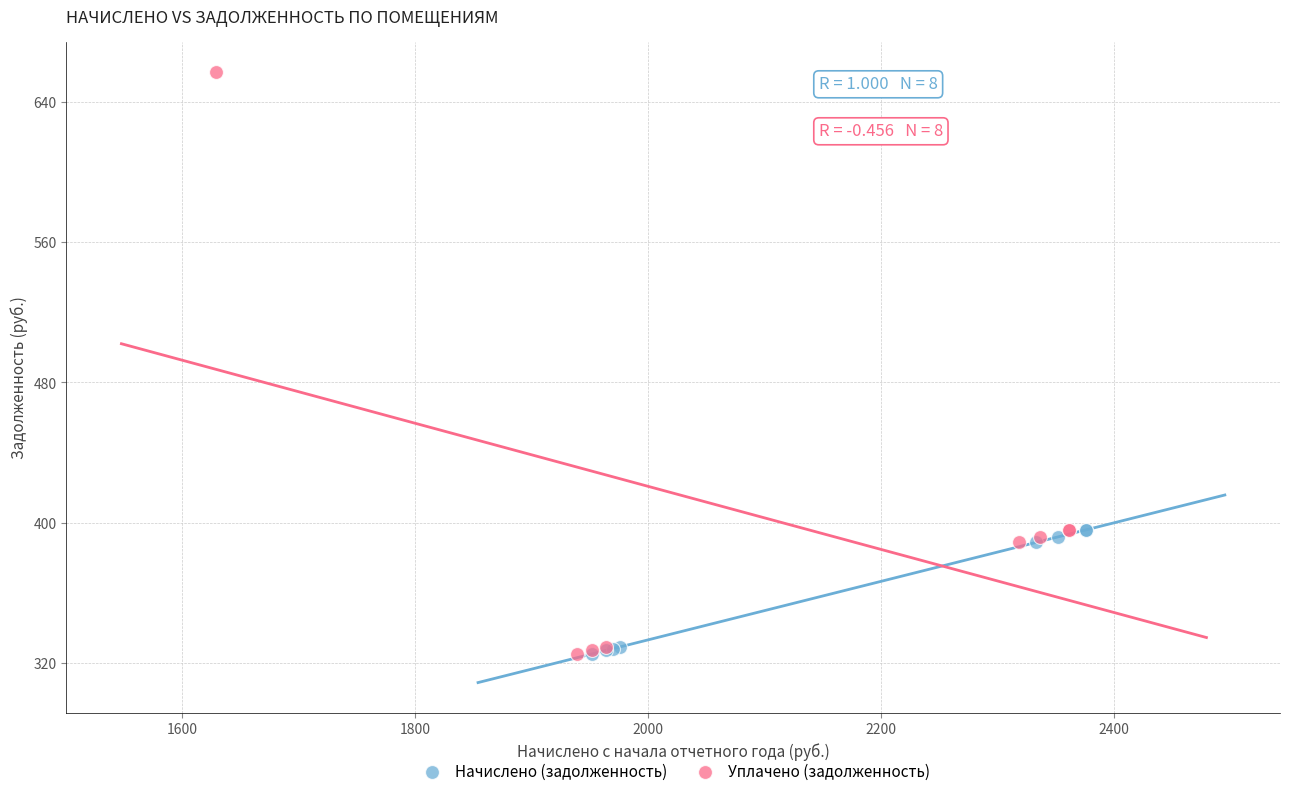

Which series has the largest Y range (max minus min)?

Уплачено (задолженность)